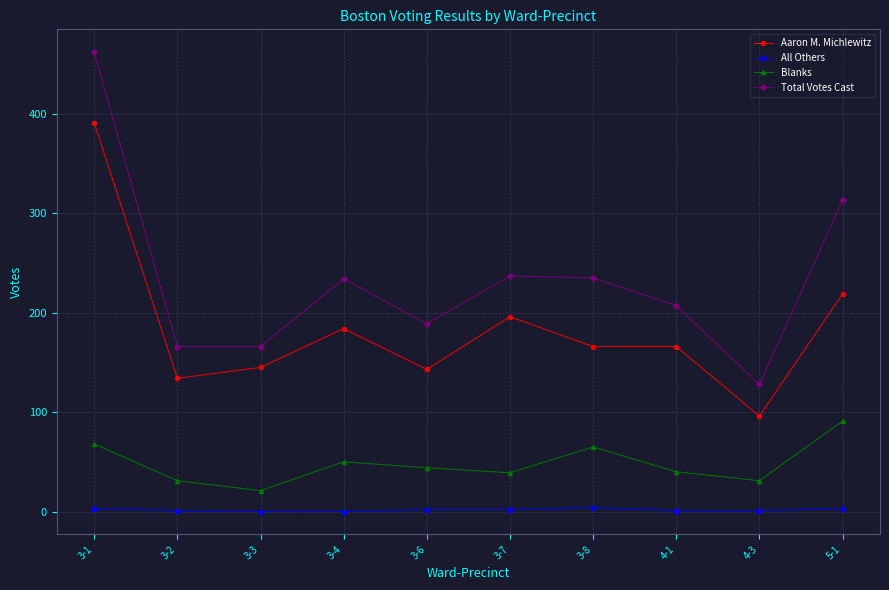

Which series has the widest spread of values?

Total Votes Cast